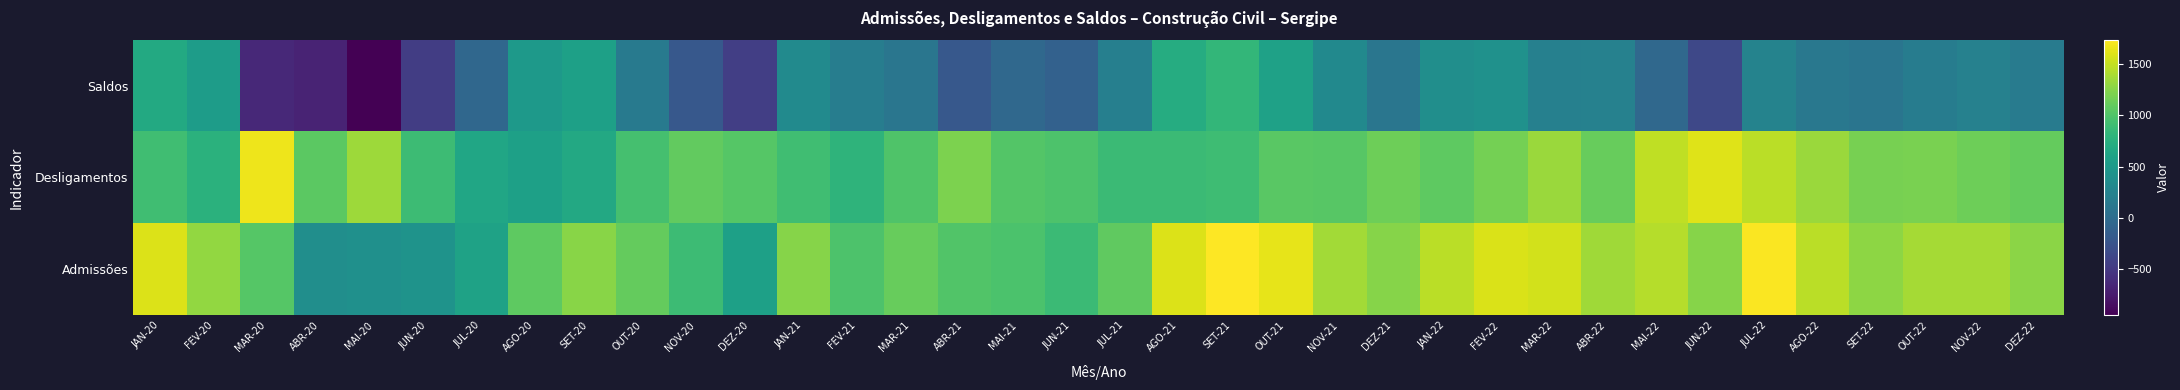

What is the total value across all series at OUT-22?

2760